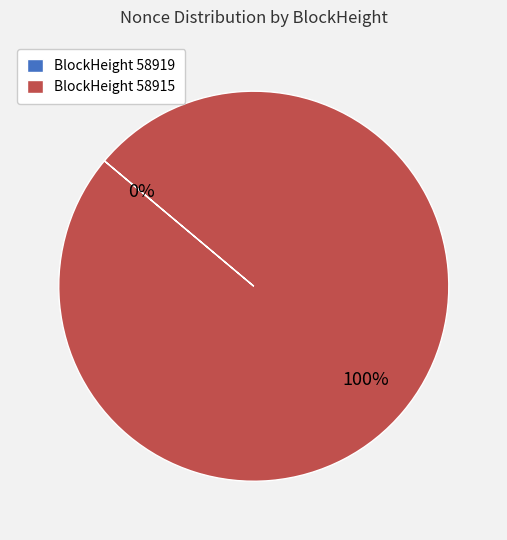

To the nearest percent, what is the difference between the largest and smallest slice percentages?

100%